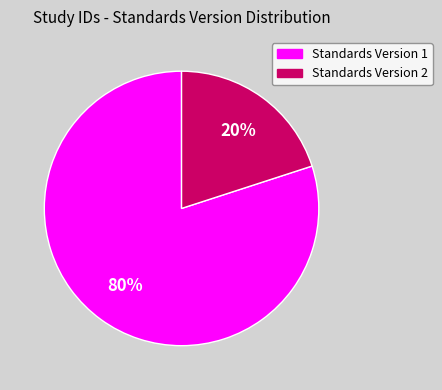

Is there a majority slice in this chart?

Yes